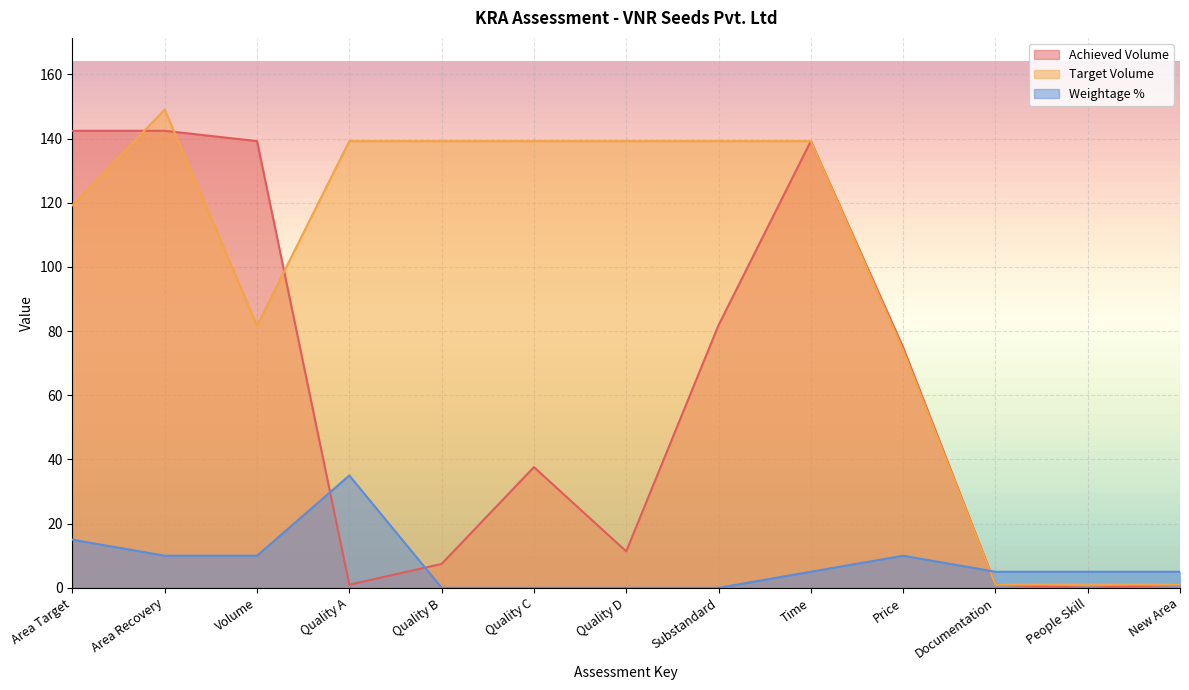

Rank the series by their average value, from lowest to highest.

Weightage %, Achieved Volume, Target Volume